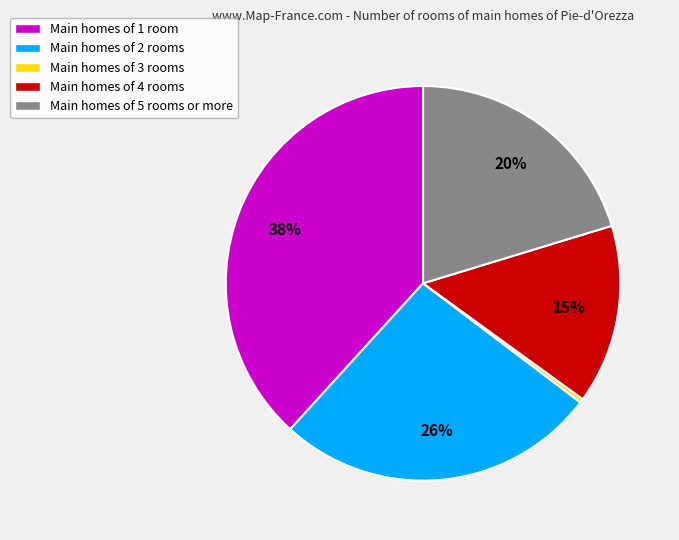

To the nearest percent, what is the difference between the largest and smallest slice percentages?

38%